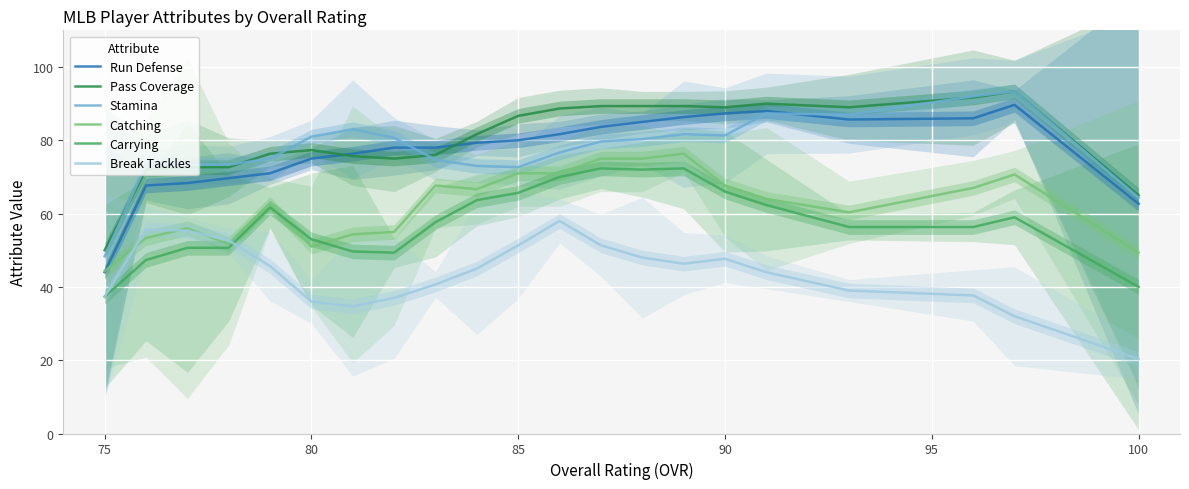

What is the difference between the maximum and minimum values in the Run Defense series?

45.7